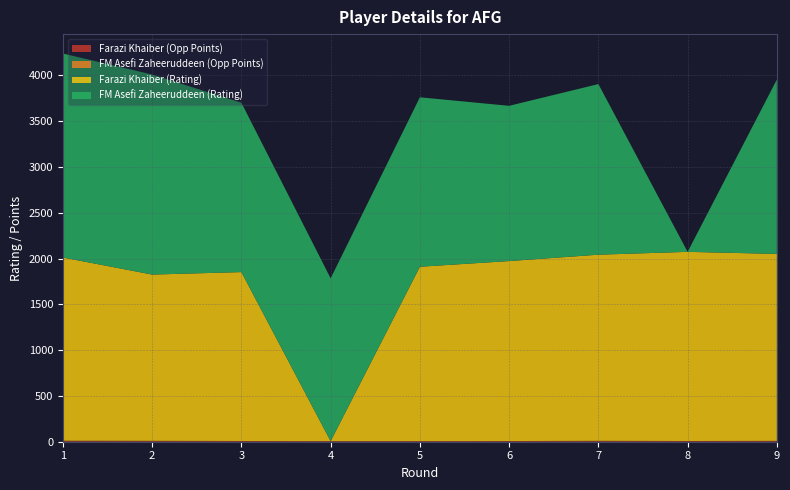

Reading left to right, transcribe all the data shown in this chart.

Farazi Khaiber (Rating): 2000.0	1815.0	1844.0	0.0	1903.0	1965.0	2032.0	2065.0	2041.0
FM Asefi Zaheeruddeen (Rating): 2227.0	2184.0	1849.0	1778.0	1850.0	1695.0	1863.0	0.0	1904.0
Farazi Khaiber (Opp Points): 5.0	4.5	4.5	4.0	3.0	4.5	4.5	5.0	6.0
FM Asefi Zaheeruddeen (Opp Points): 6.5	5.5	3.5	2.0	4.5	3.0	5.5	3.0	3.5